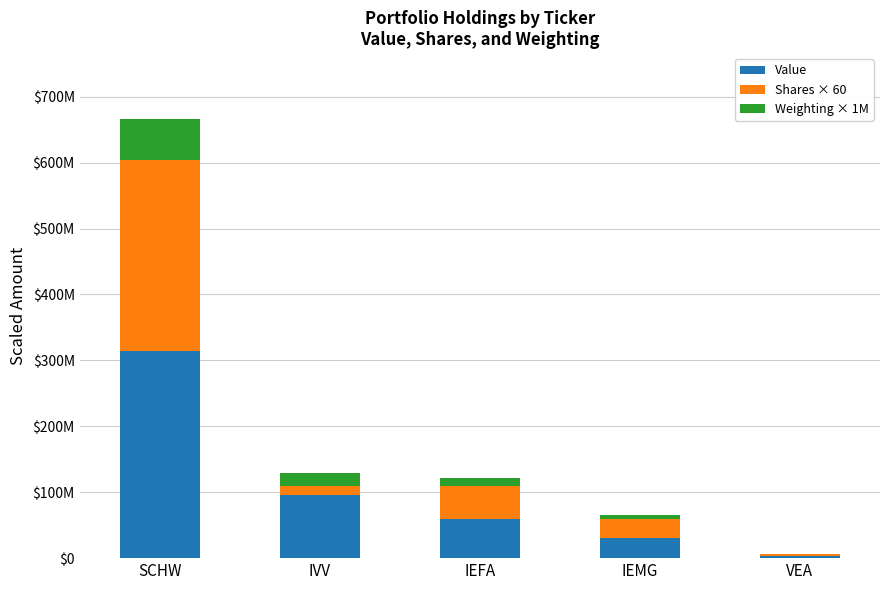

What is the total value across all series at IEFA?

121294720